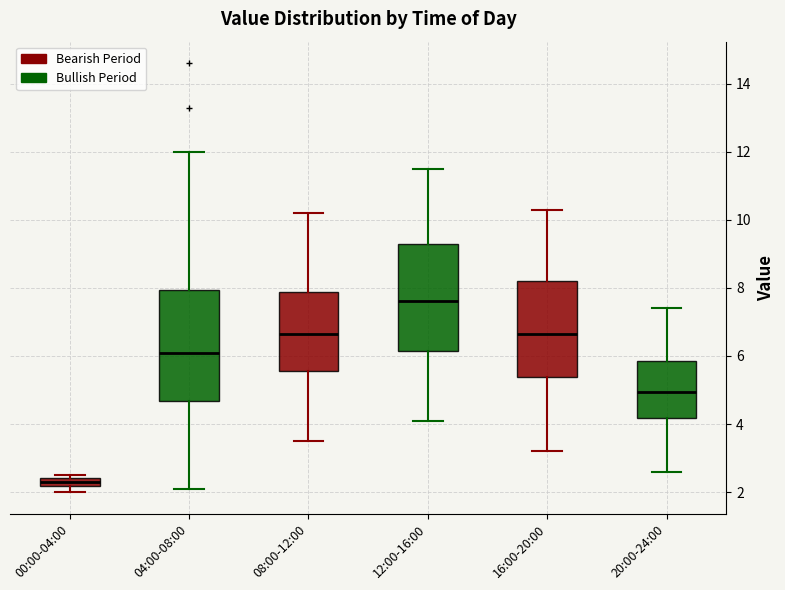

Which box has the lowest median line?

00:00-04:00